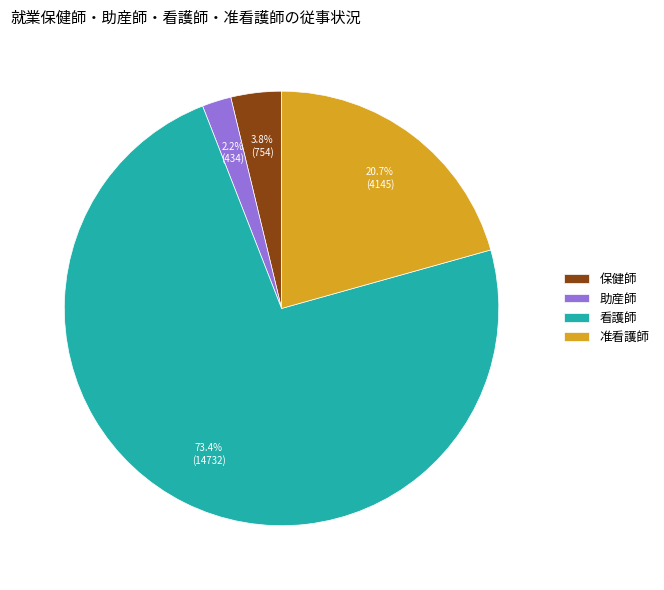

How much of the chart is everything except 保健師?

96.2%